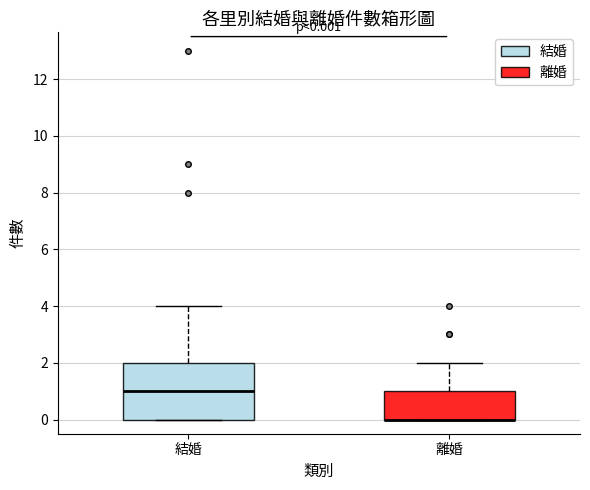

Comparing the boxes themselves (not the whiskers), which one is the tallest?

結婚